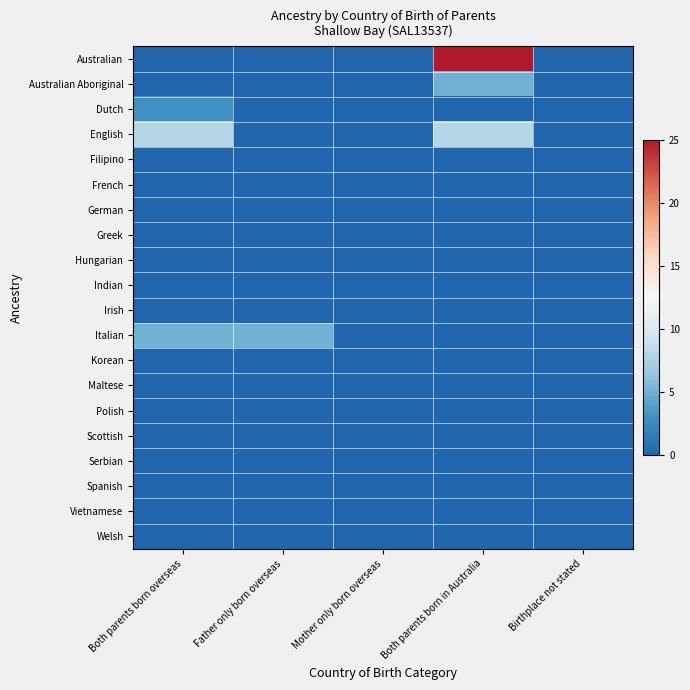

How many data points does each series have?

5